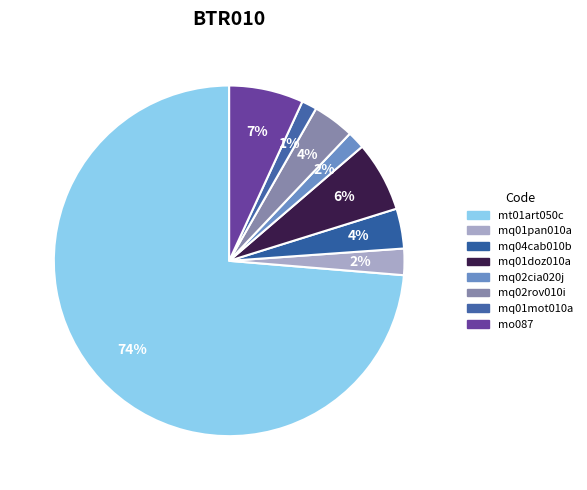

To the nearest percent, what is the combined percentage of mq01pan010a and mq01mot010a?

4%